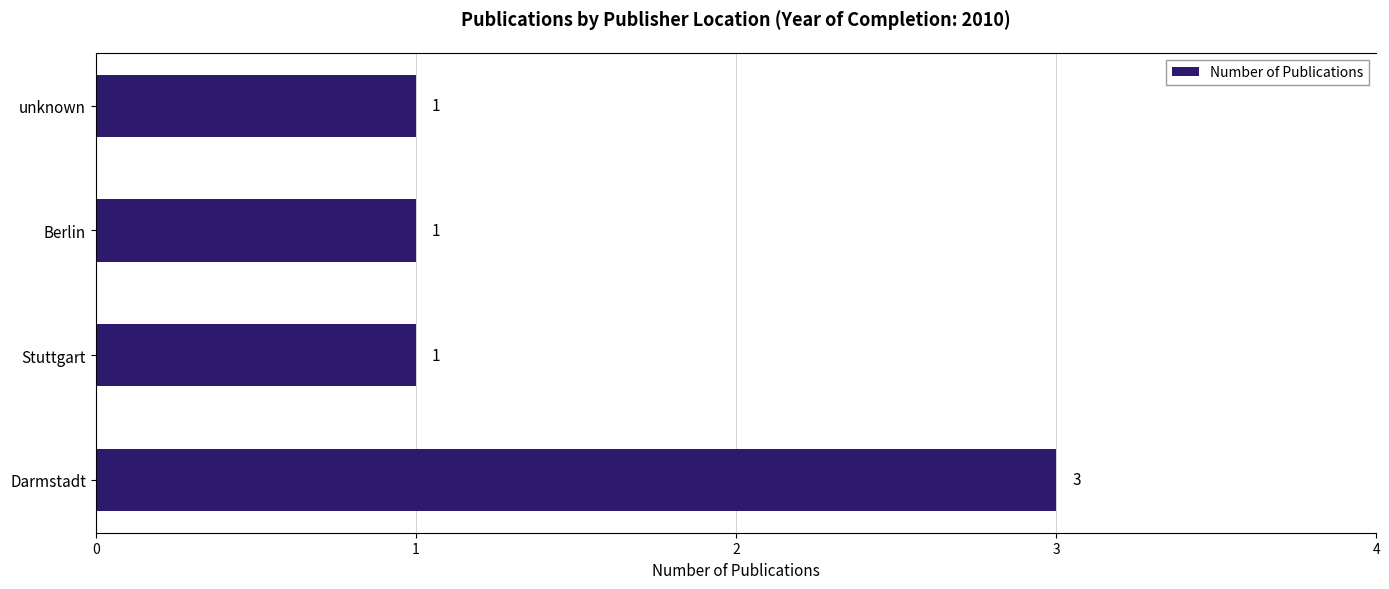

What is the sum of all values?

6